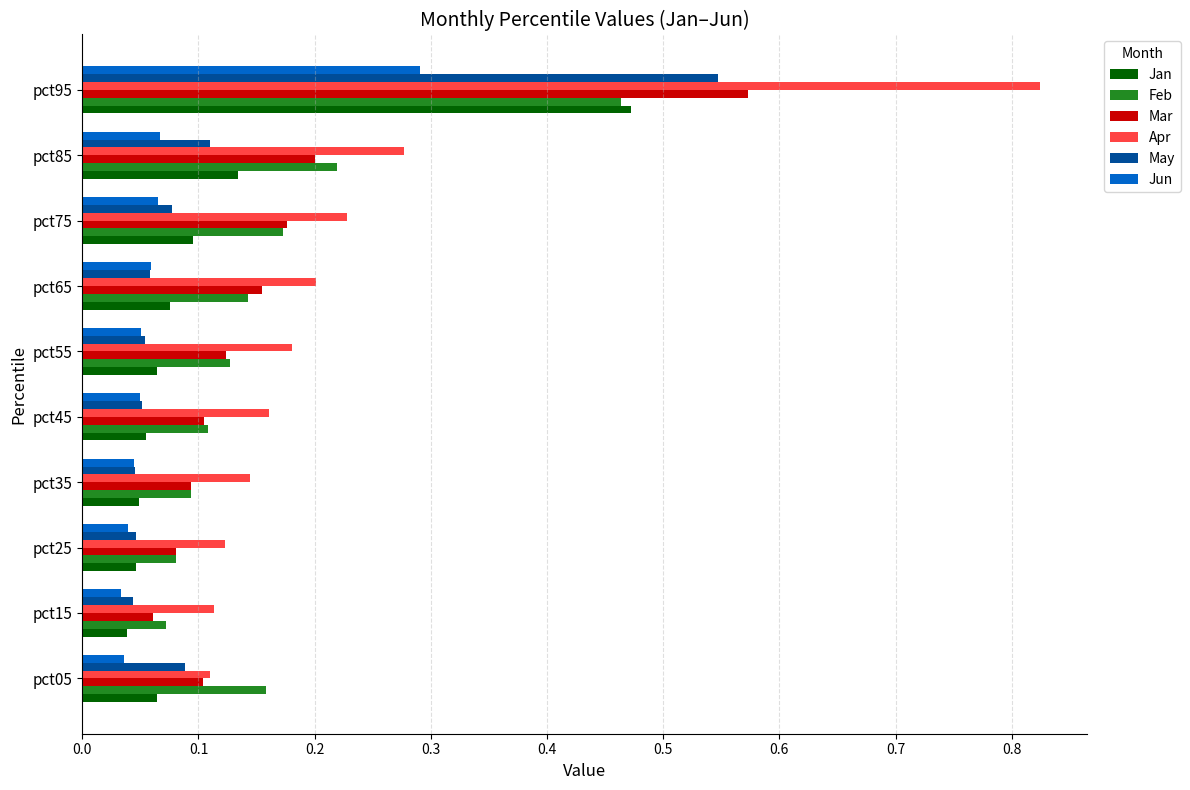

True or false: Apr has a value of 0.2 at pct75.

True